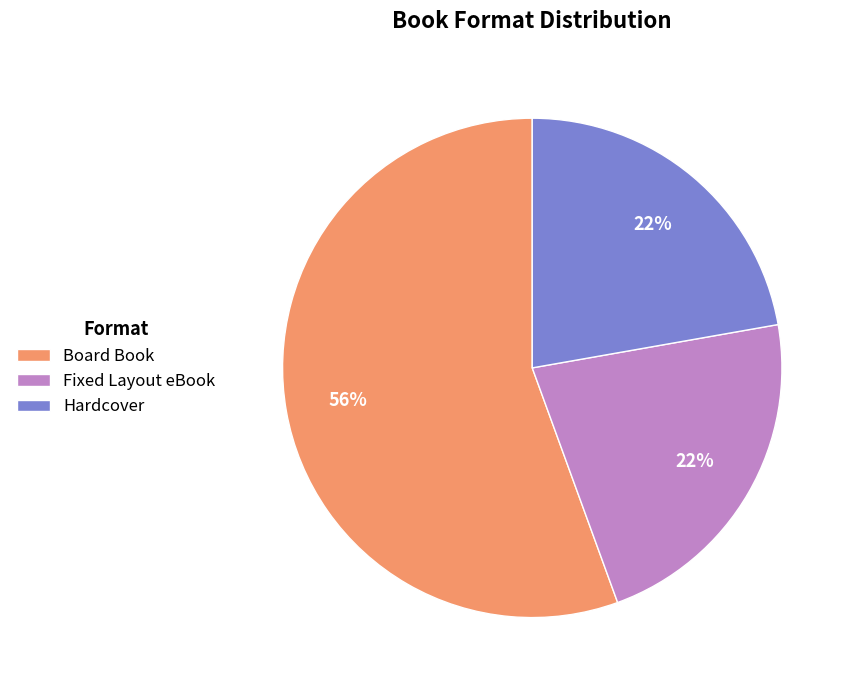

Is the sum of Hardcover and Board Book greater than half?

Yes